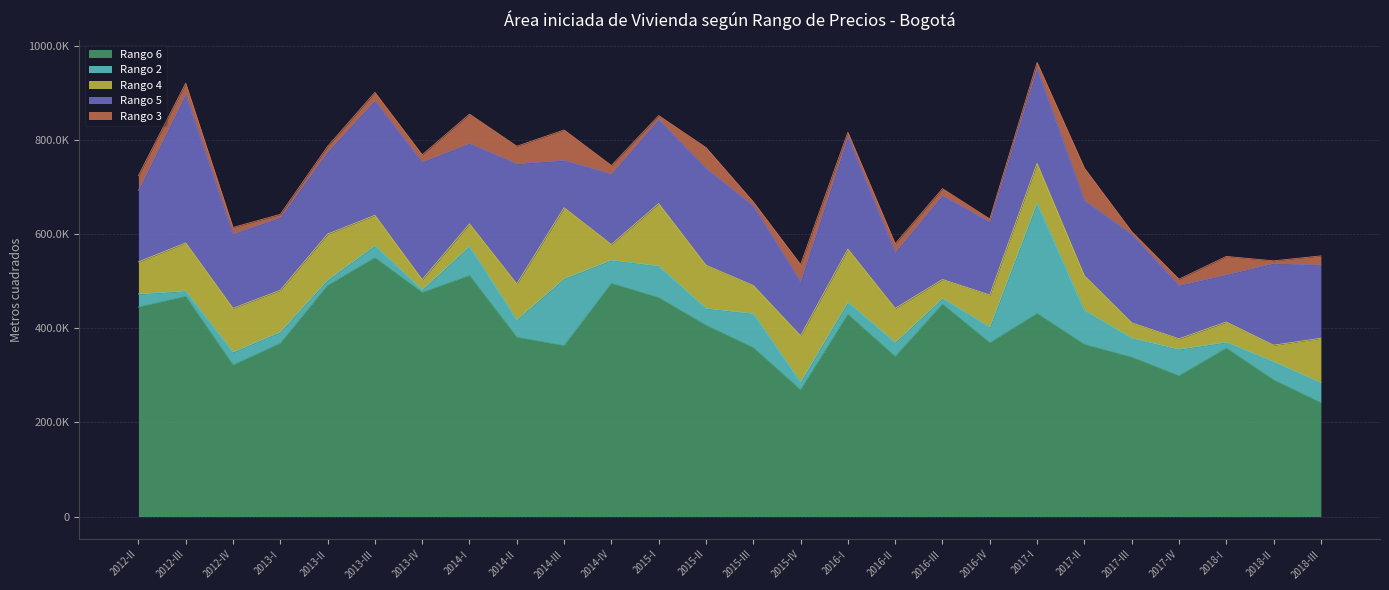

Which series has the largest total across all categories?

Rango 6